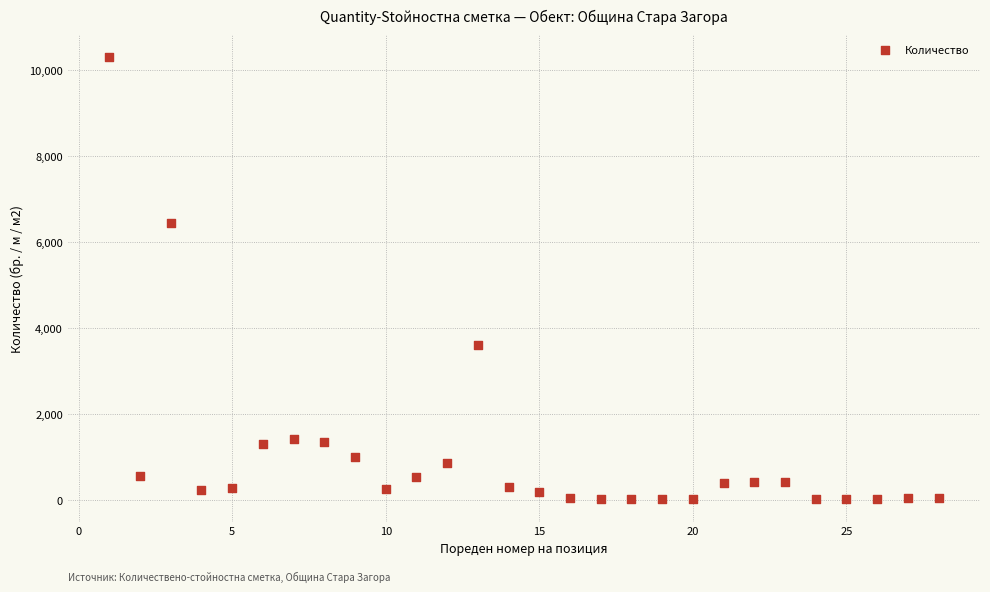

What is the range of Y values (max minus min)?

10296